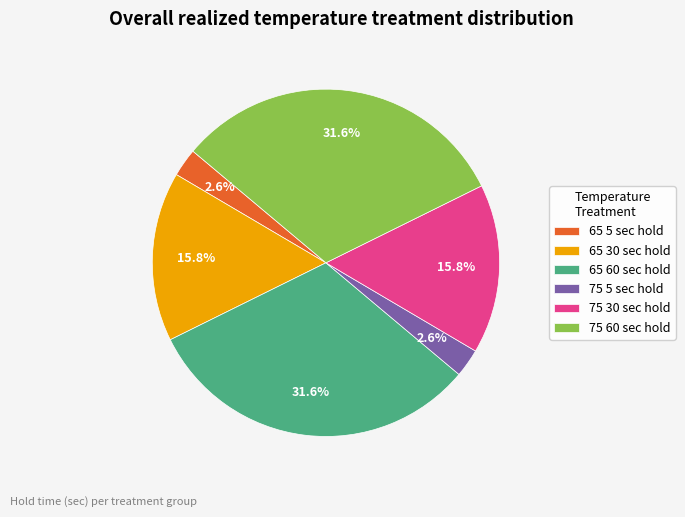

Between 65 30 sec hold and 65 60 sec hold, which is larger?

65 60 sec hold